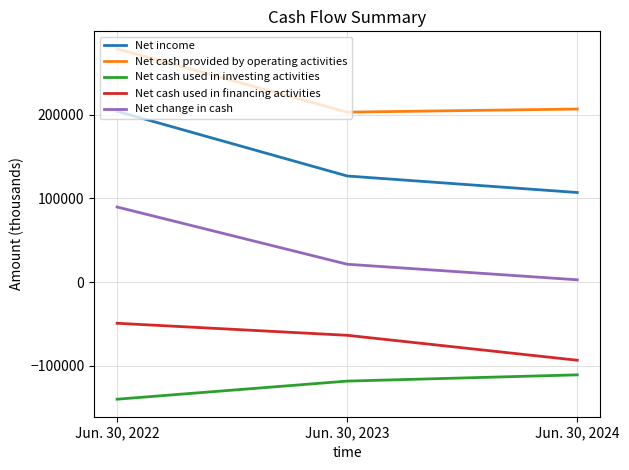

List the series in order of their overall mean, lowest first.

Net cash used in investing activities, Net cash used in financing activities, Net change in cash, Net income, Net cash provided by operating activities